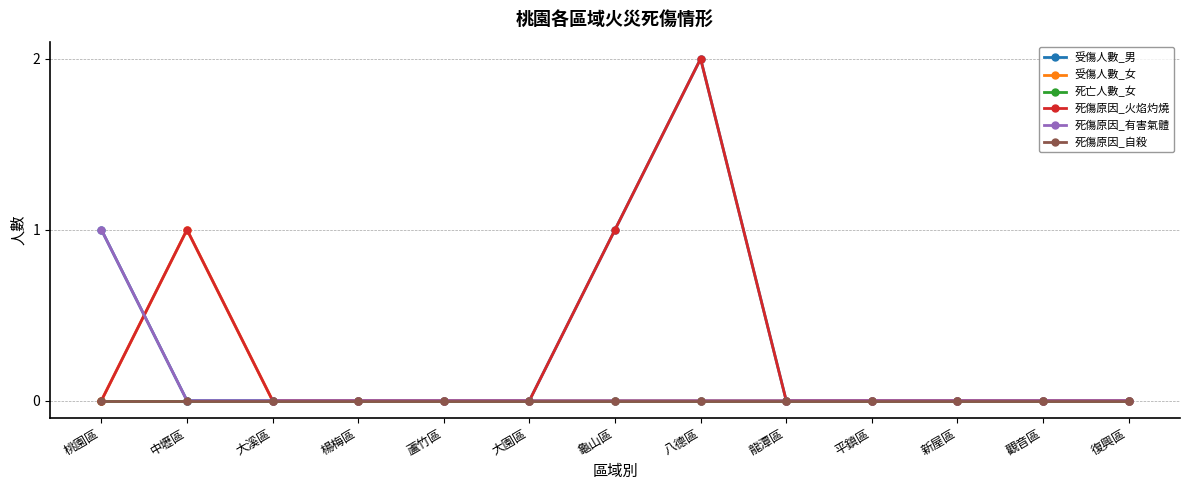

Reading left to right, extract all data points from this chart.

受傷人數_男: 桃園區=1	中壢區=0	大溪區=0	楊梅區=0	蘆竹區=0	大園區=0	龜山區=1	八德區=2	龍潭區=0	平鎮區=0	新屋區=0	觀音區=0	復興區=0
受傷人數_女: 桃園區=0	中壢區=1	大溪區=0	楊梅區=0	蘆竹區=0	大園區=0	龜山區=0	八德區=0	龍潭區=0	平鎮區=0	新屋區=0	觀音區=0	復興區=0
死亡人數_女: 桃園區=0	中壢區=0	大溪區=0	楊梅區=0	蘆竹區=0	大園區=0	龜山區=0	八德區=0	龍潭區=0	平鎮區=0	新屋區=0	觀音區=0	復興區=0
死傷原因_火焰灼燒: 桃園區=0	中壢區=1	大溪區=0	楊梅區=0	蘆竹區=0	大園區=0	龜山區=1	八德區=2	龍潭區=0	平鎮區=0	新屋區=0	觀音區=0	復興區=0
死傷原因_有害氣體: 桃園區=1	中壢區=0	大溪區=0	楊梅區=0	蘆竹區=0	大園區=0	龜山區=0	八德區=0	龍潭區=0	平鎮區=0	新屋區=0	觀音區=0	復興區=0
死傷原因_自殺: 桃園區=0	中壢區=0	大溪區=0	楊梅區=0	蘆竹區=0	大園區=0	龜山區=0	八德區=0	龍潭區=0	平鎮區=0	新屋區=0	觀音區=0	復興區=0